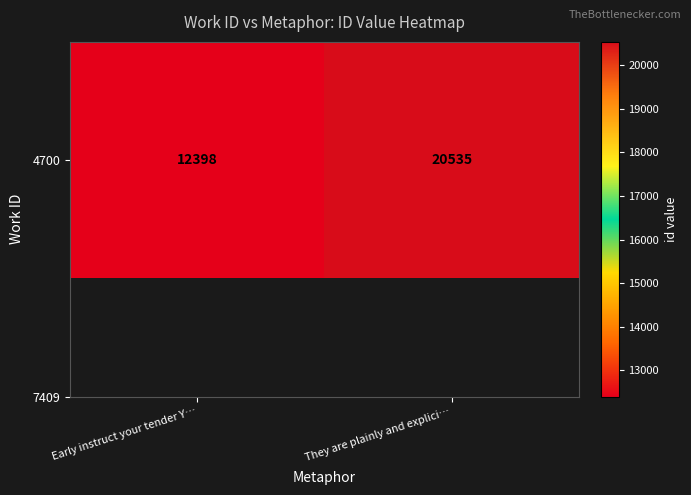

Rank the categories by value from lowest to highest.

Early instruct your tender Y…, They are plainly and explici…